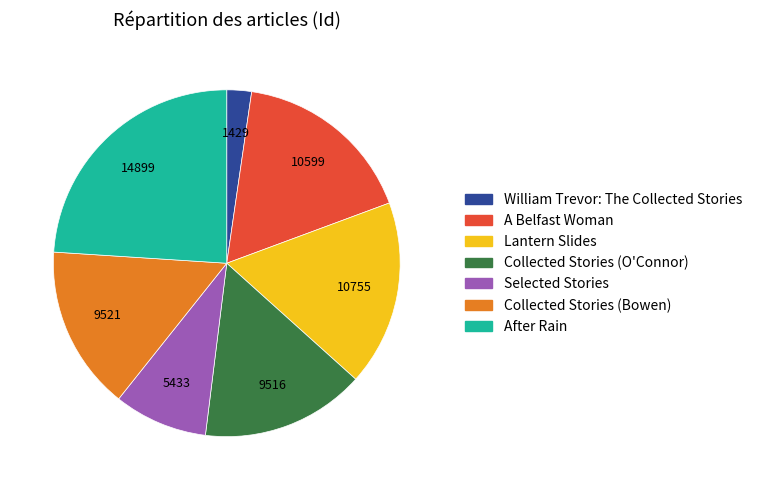

The William Trevor: The Collected Stories slice represents 2% of the pie. True or false?

True